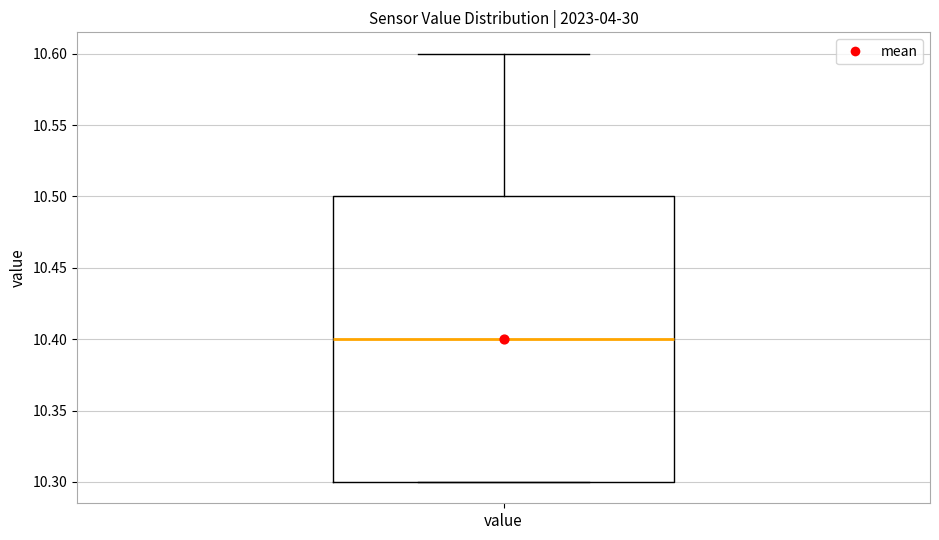

Transcribe this box plot: give where the median line is, the range the box spans, and where the two whiskers end, as read against the y-axis. The values are not printed on the chart, so give them approximately, as read against the axis.

median 10.4, box 10.3 to 10.5, whiskers 10.3 to 10.6